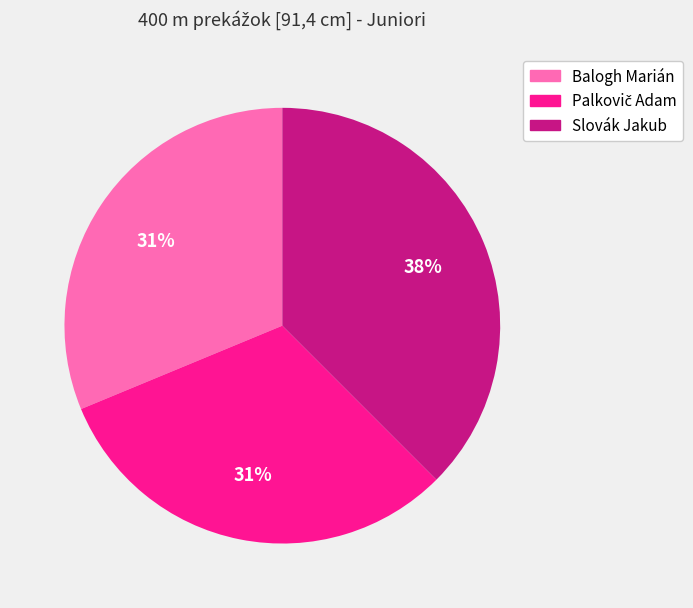

Is it true that Balogh Marián is 26% of the pie?

False